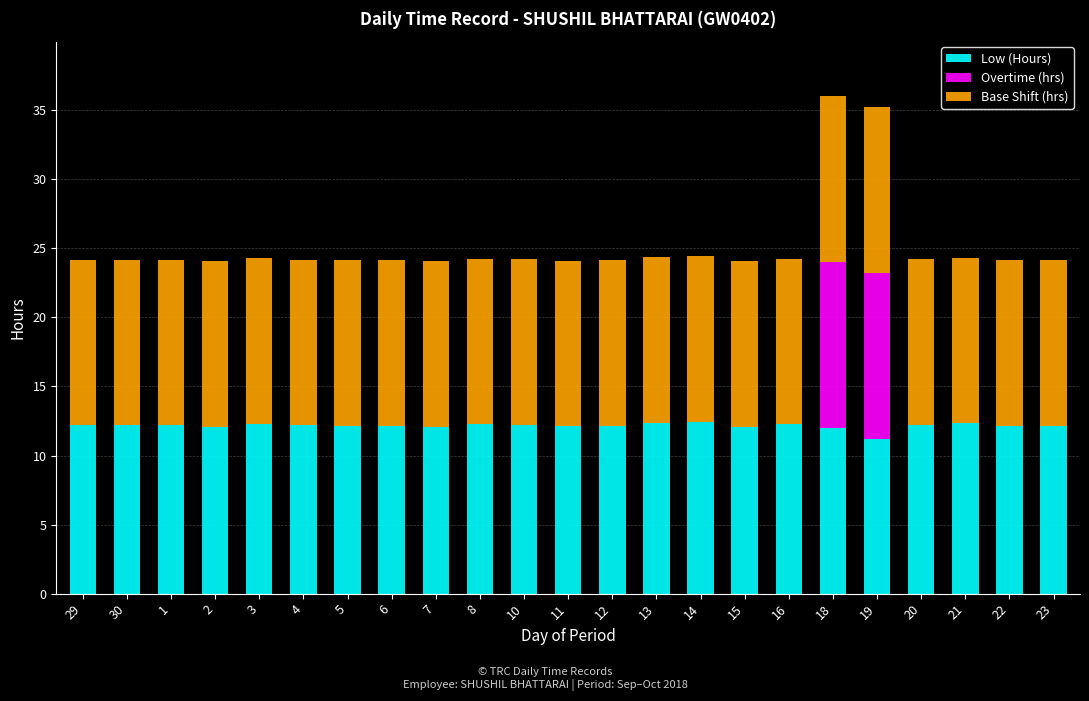

True or false: Low (Hours) has a value of 3.1 at 3.

False